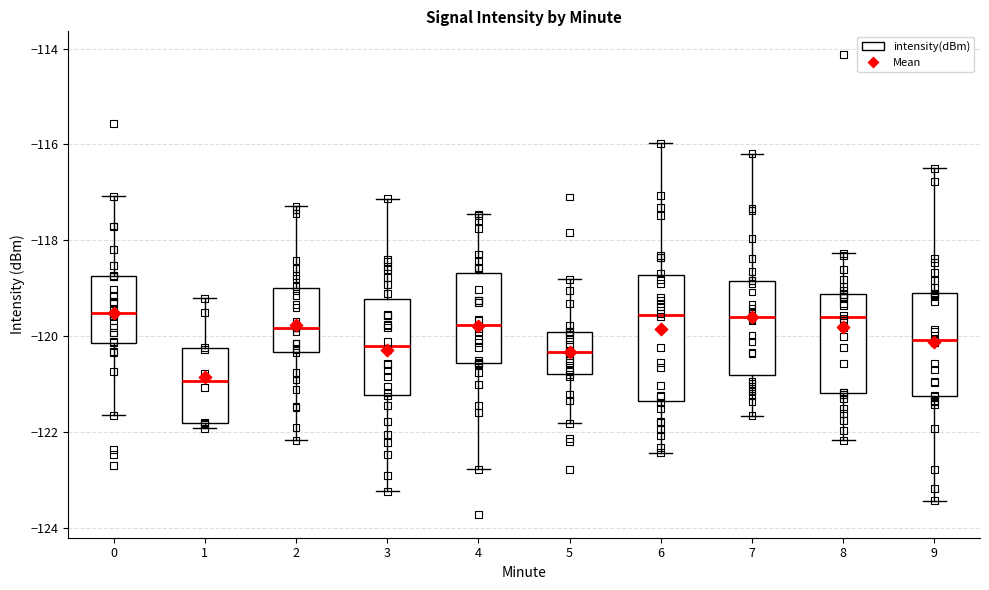

Reading left to right, read every box against the y-axis: the position of its median line, the range the box covers, and the ends of its whiskers. The values are not printed on the chart, so give them approximately, as read against the axis.

0: median -119.6, box -120.2 to -118.8, whiskers -121.6 to -117.0
1: median -121.0, box -121.8 to -120.2, whiskers -122.0 to -119.2
2: median -119.8, box -120.4 to -119.0, whiskers -122.2 to -117.2
3: median -120.2, box -121.2 to -119.2, whiskers -123.2 to -117.2
4: median -119.8, box -120.6 to -118.6, whiskers -122.8 to -117.4
5: median -120.4, box -120.8 to -120.0, whiskers -121.8 to -118.8
6: median -119.6, box -121.4 to -118.8, whiskers -122.4 to -116.0
7: median -119.6, box -120.8 to -118.8, whiskers -121.6 to -116.2
8: median -119.6, box -121.2 to -119.2, whiskers -122.2 to -118.2
9: median -120.0, box -121.2 to -119.2, whiskers -123.4 to -116.4